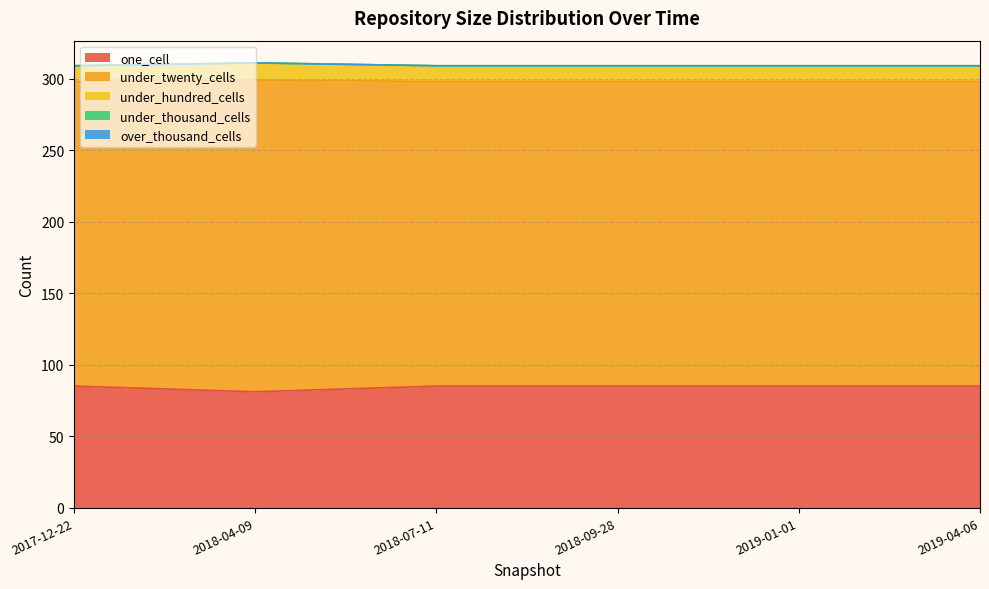

How many values in the one_cell series are below 85?

1